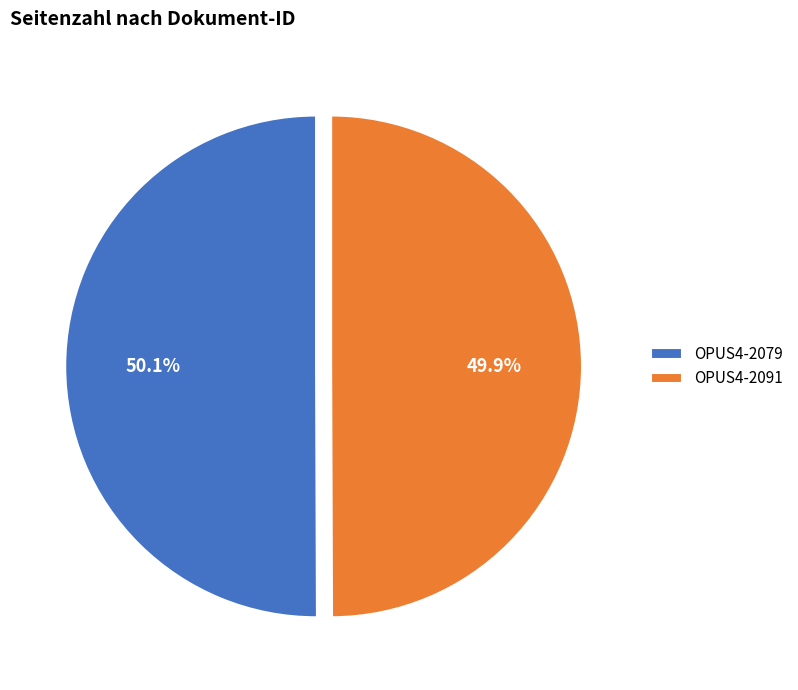

What is the ratio of the value at OPUS4-2079 to the value at OPUS4-2091?

1.0